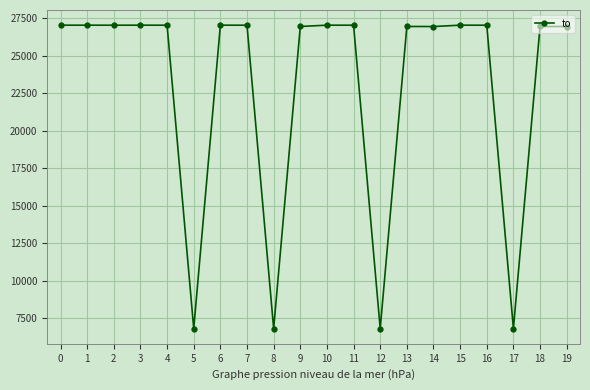

What is the smallest value displayed?

6814